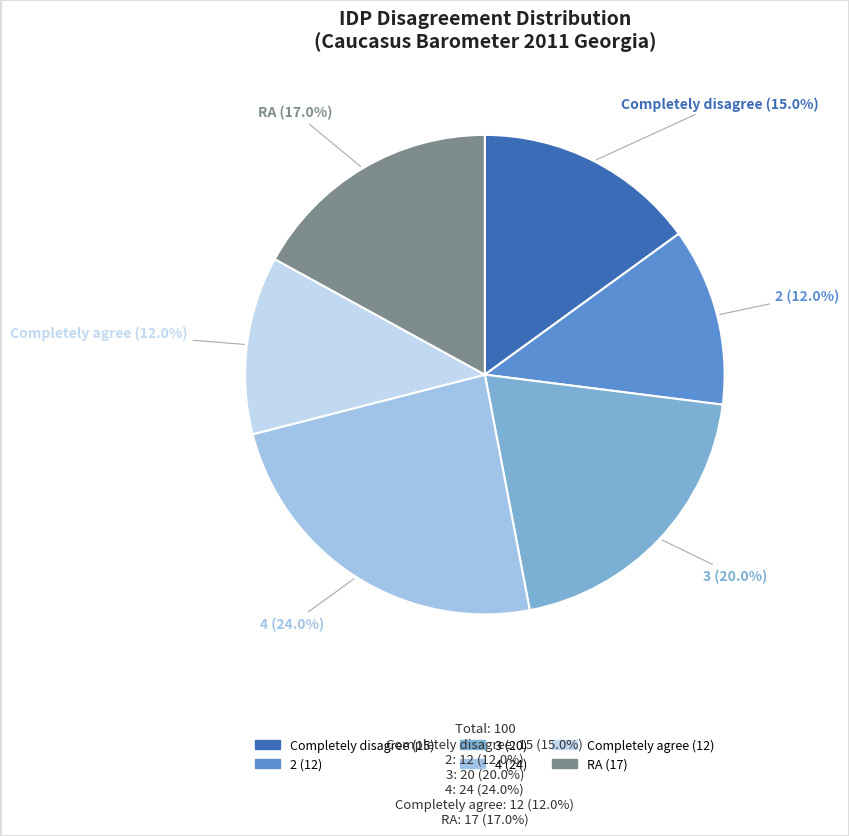

To the nearest percent, what percentage of the pie is 2?

12%